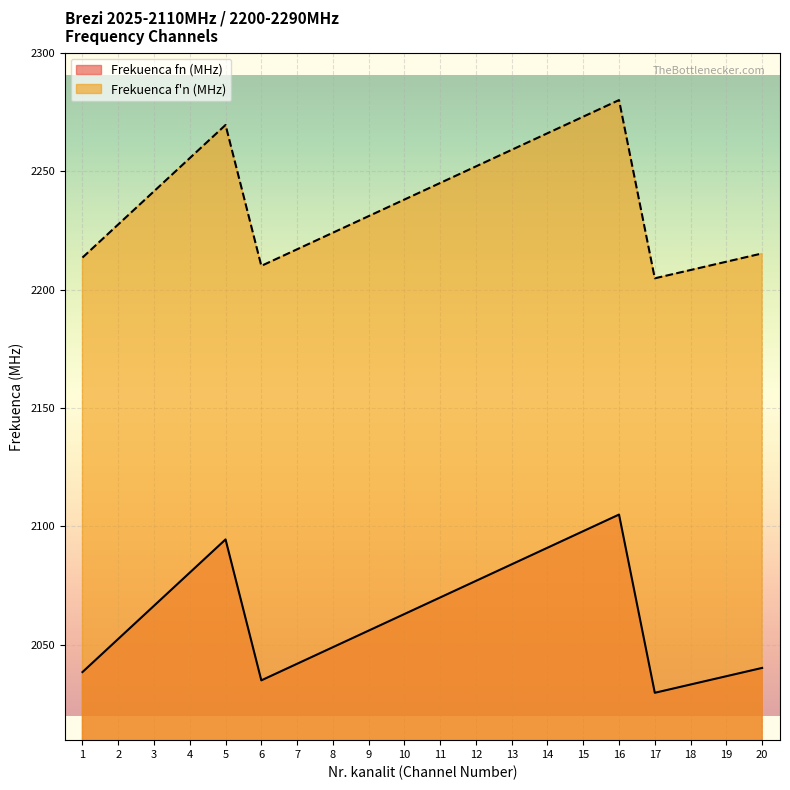

True or false: Frekuenca f'n (MHz) has a value of 2227.5 at 2.

True